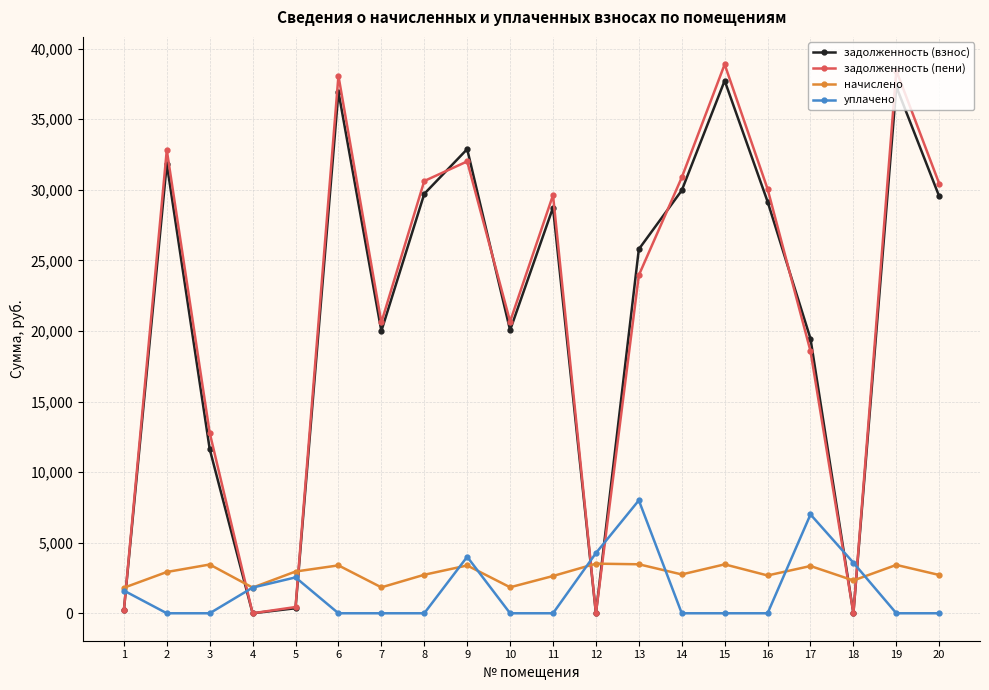

The value of начислено at 8 is 4482.6. True or false?

False